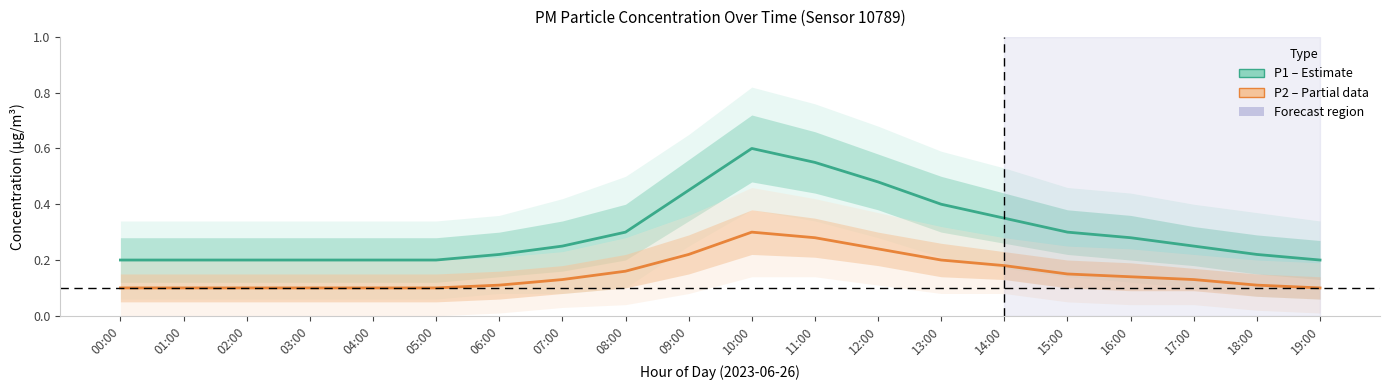

How many P1 (Estimate) values are between 0 and 1?

20